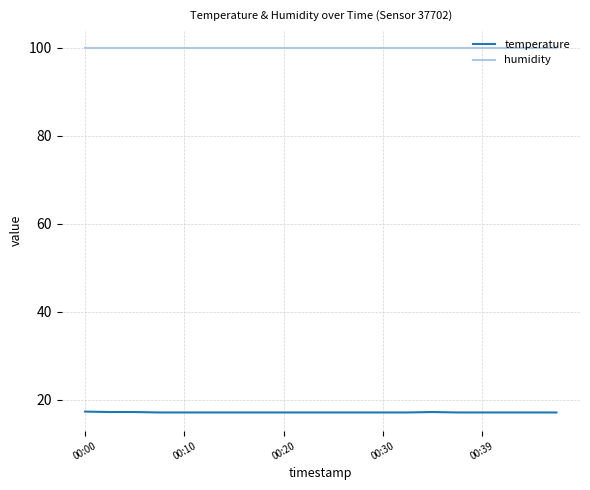

List the series in order of their overall mean, lowest first.

temperature, humidity